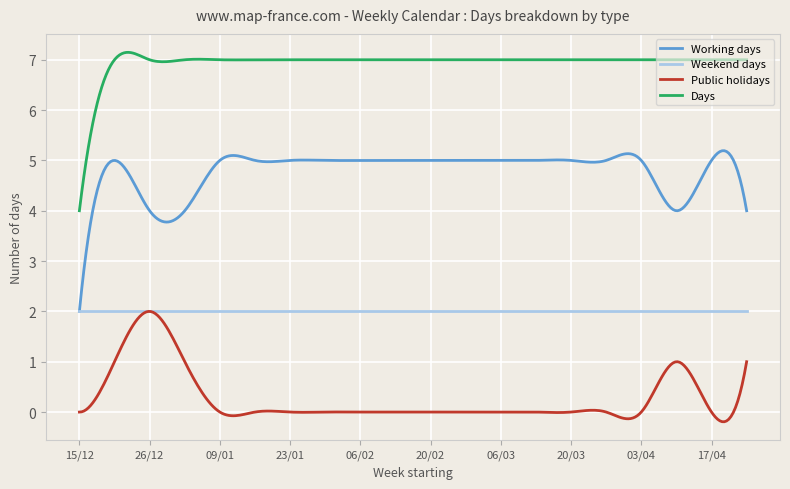

True or false: Days and Working days intersect in this chart.

False